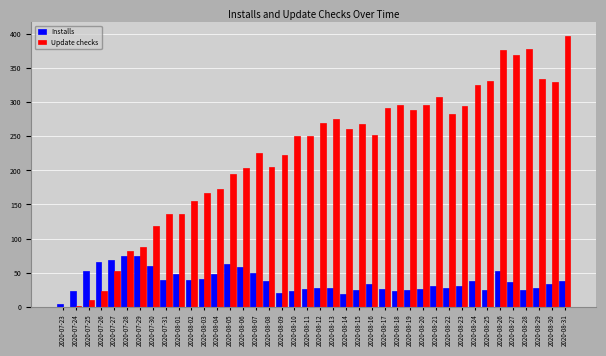

What is the total value across all series at 2020-08-22?

310